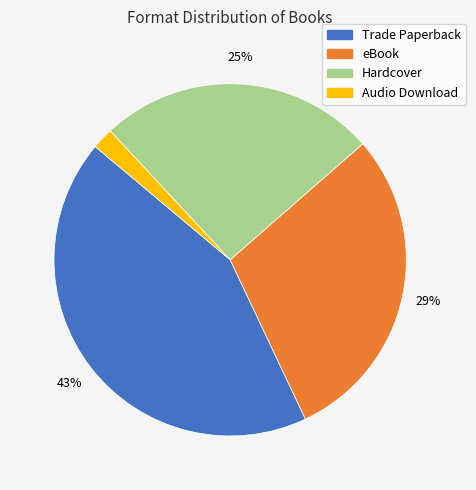

To the nearest percent, what is the difference between the Hardcover and eBook slice percentages?

4%